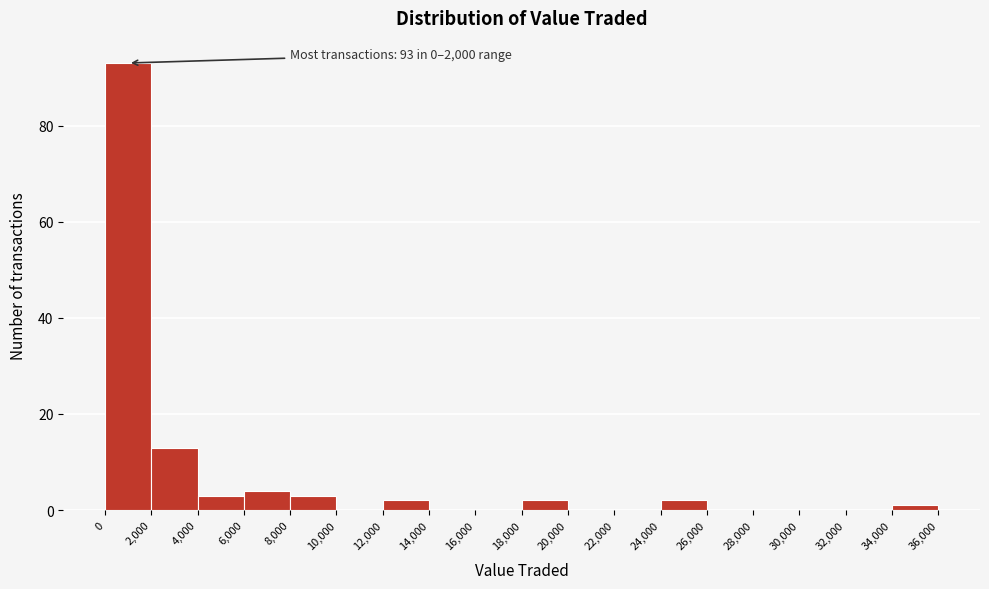

Which range on the x-axis has the tallest bar?

0 to 2,000